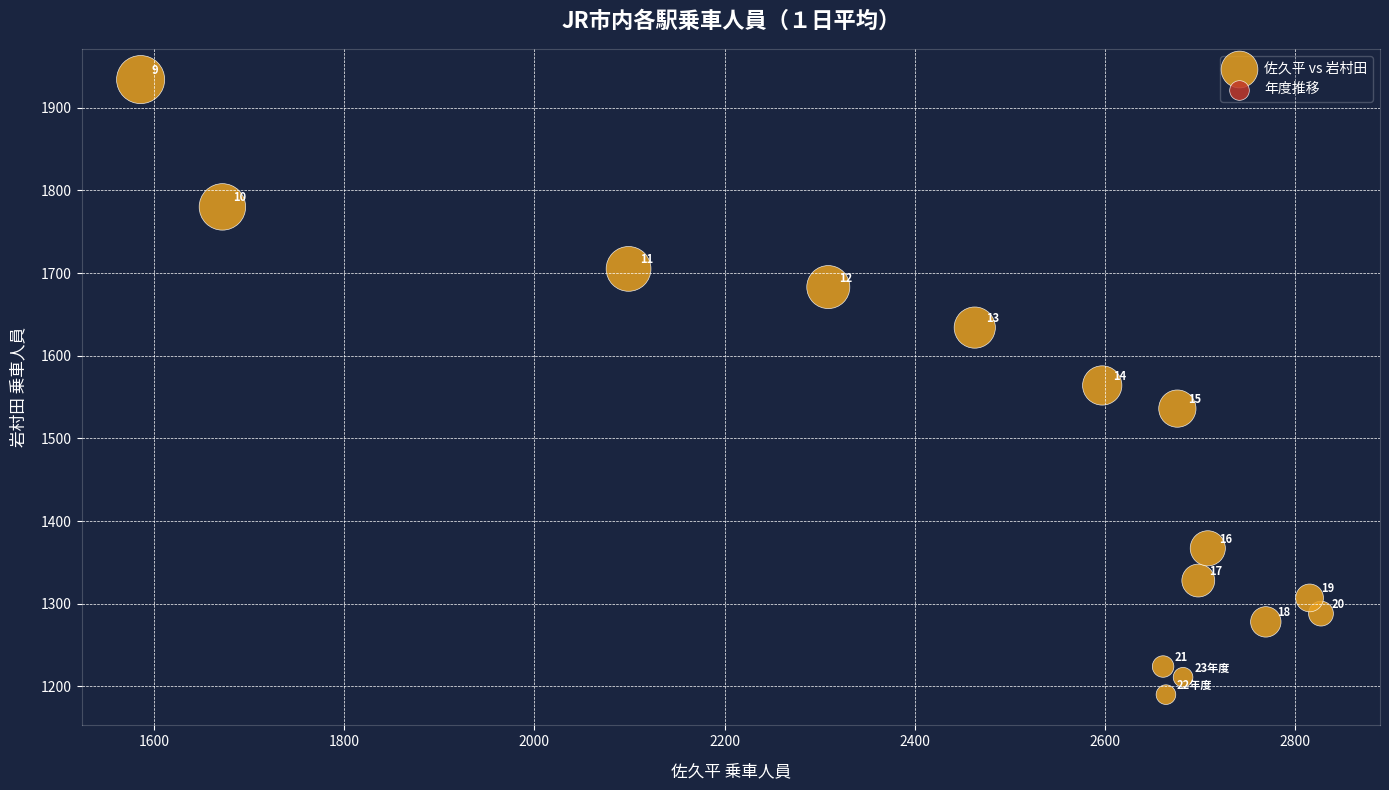

What Y value in the scatter plot is closest to 1562?

1564